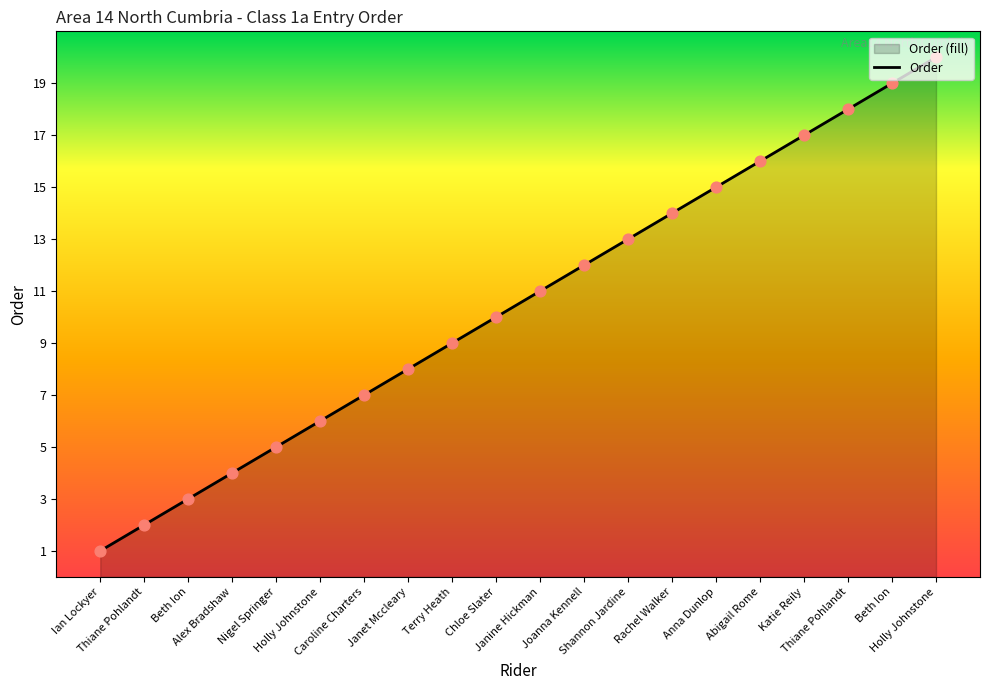

Approximately how many times larger is the value at Chloe Slater compared to Thiane Pohlandt?

0.6